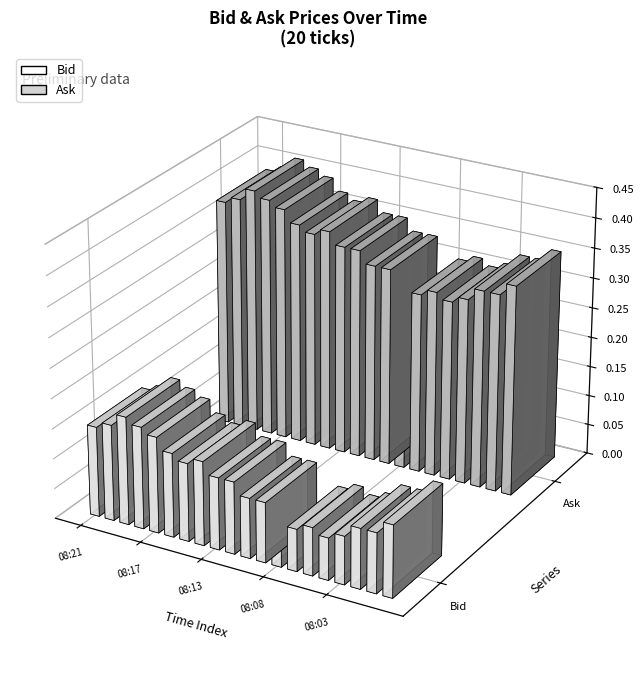

How many bars are there in total?

40